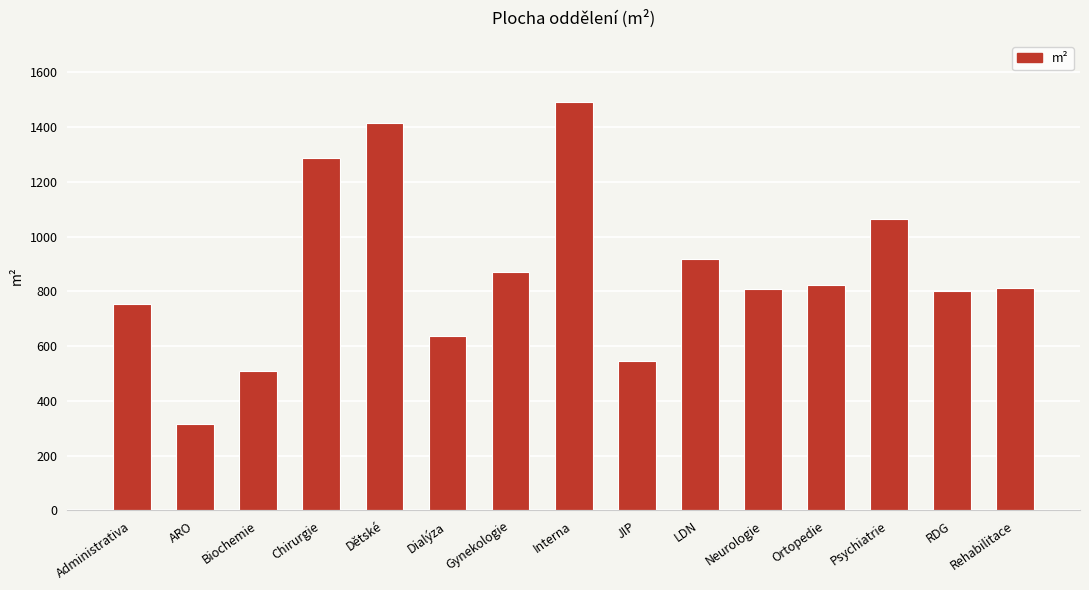

What is the label of the 8th bar from the left?

Interna